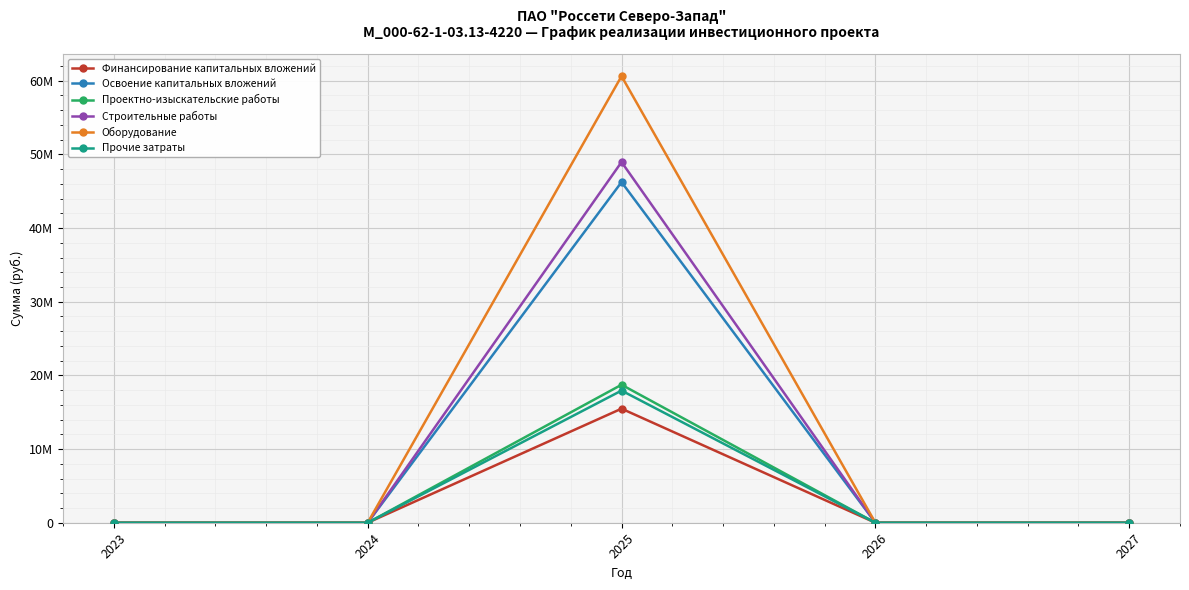

At 2023, list the series in order from largest to smallest.

Финансирование капитальных вложений, Освоение капитальных вложений, Проектно-изыскательские работы, Строительные работы, Оборудование, Прочие затраты